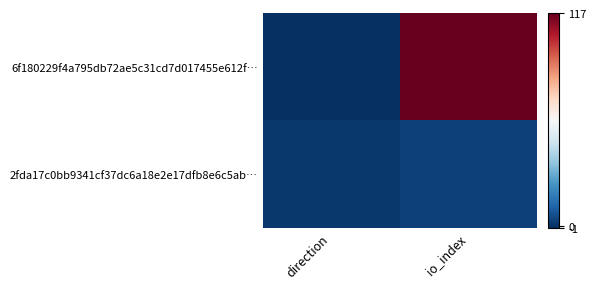

What is the greatest value displayed?

117